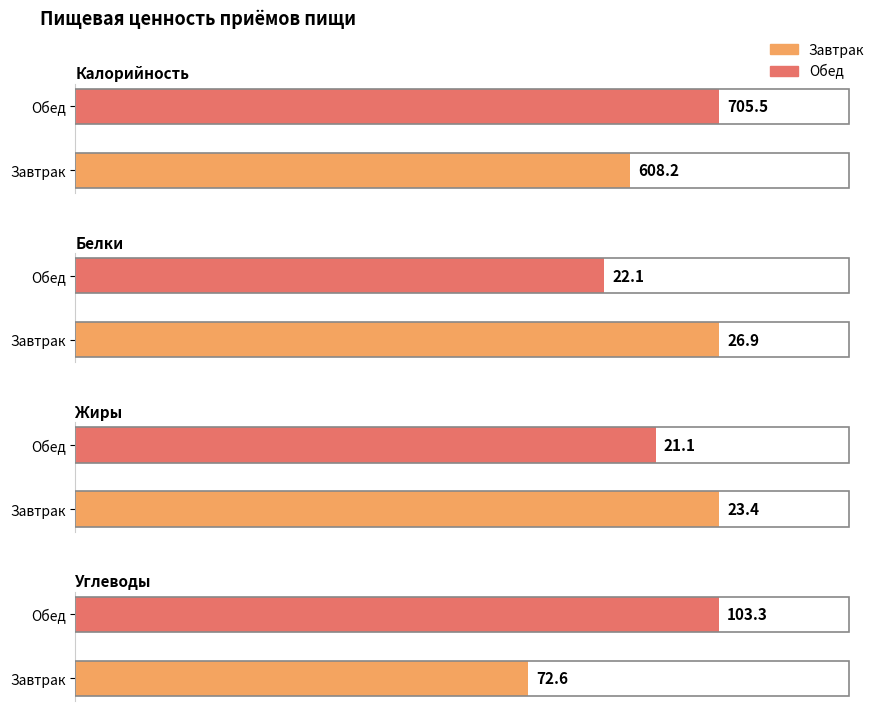

How many bars are there in total?

8